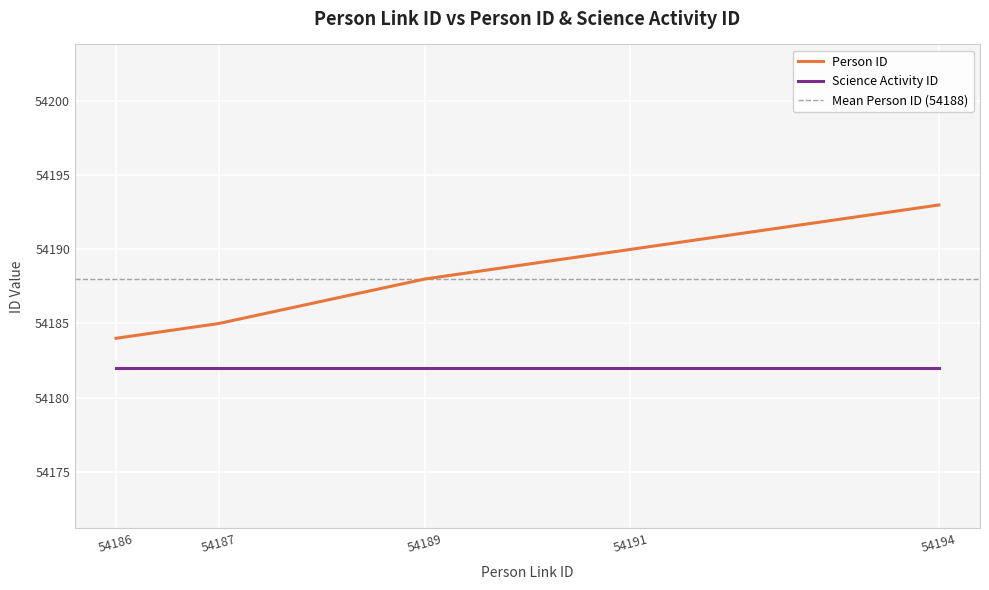

Reading right to left, extract all data points from this chart.

54193	54190	54188	54185	54184